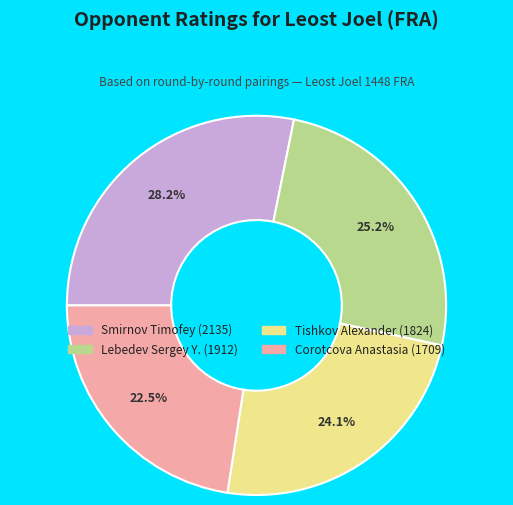

How many slices are in this pie chart?

4